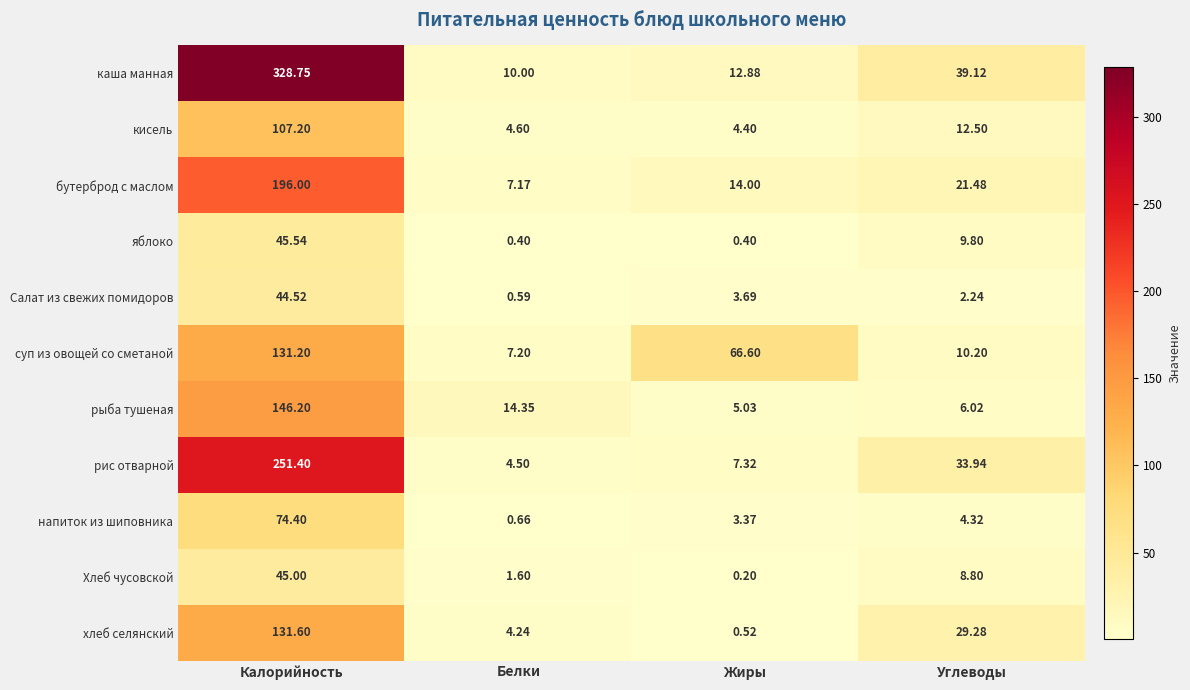

Which series changed the most between Калорийность and Жиры?

каша манная